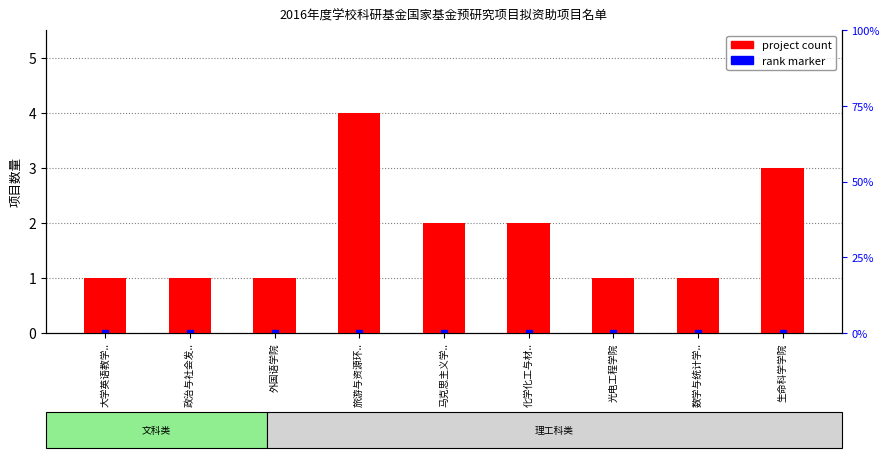

At which label is the value closest to 2?

马克思主义学..